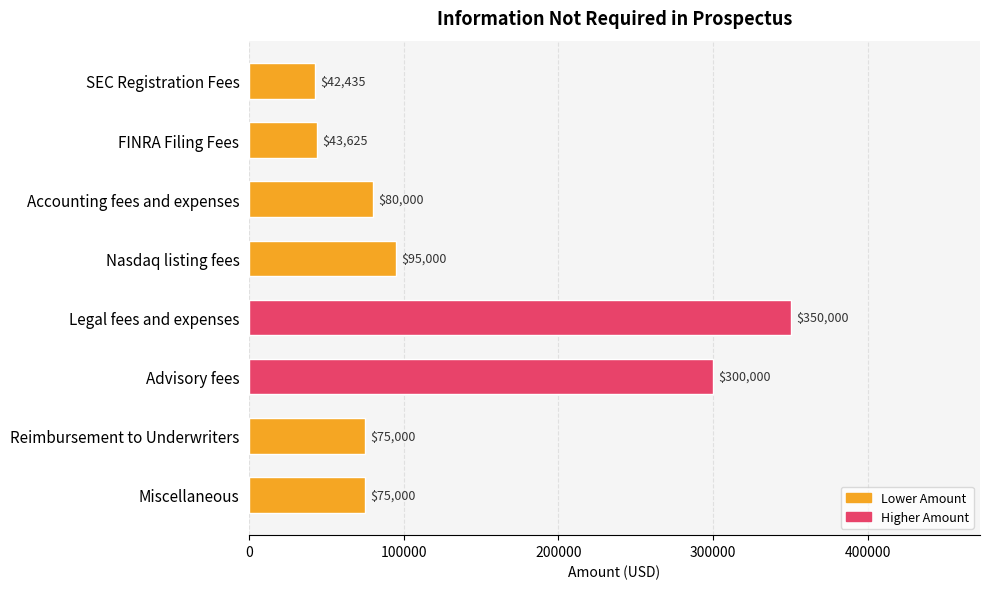

How many series are shown in this chart?

1